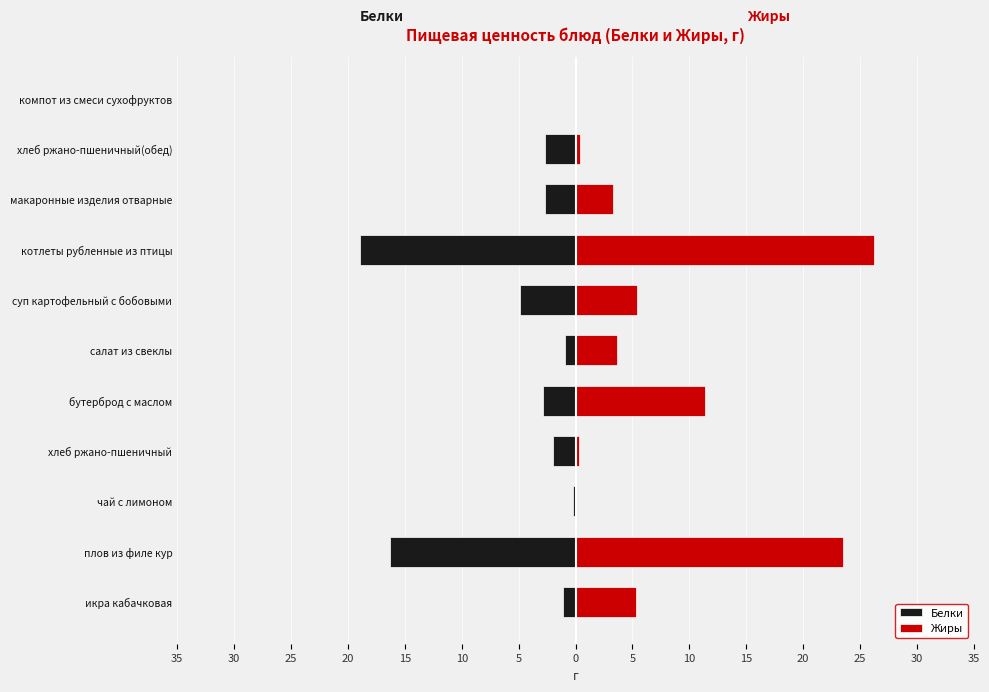

What is the difference between the maximum and second lowest values in the Белки series?

16.3